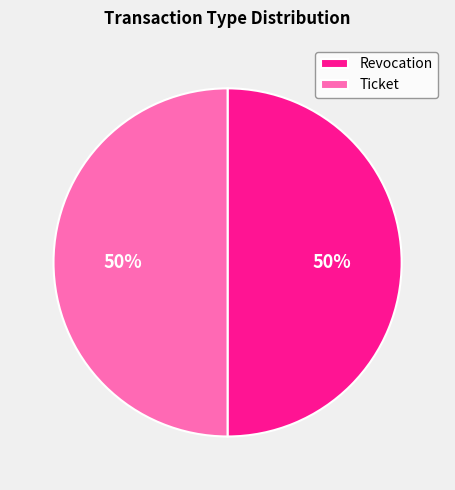

How many slices are in this pie chart?

2